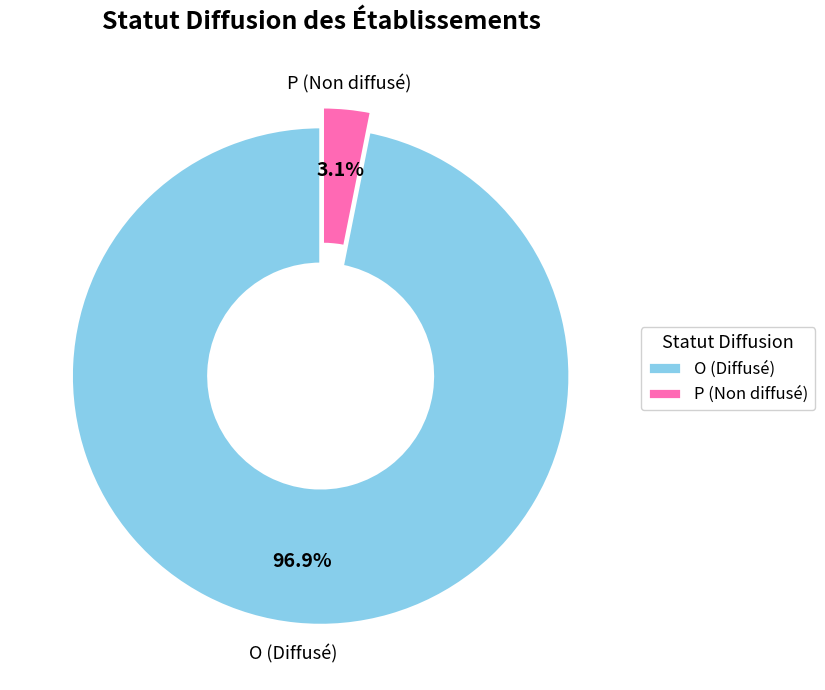

What is the majority slice?

O